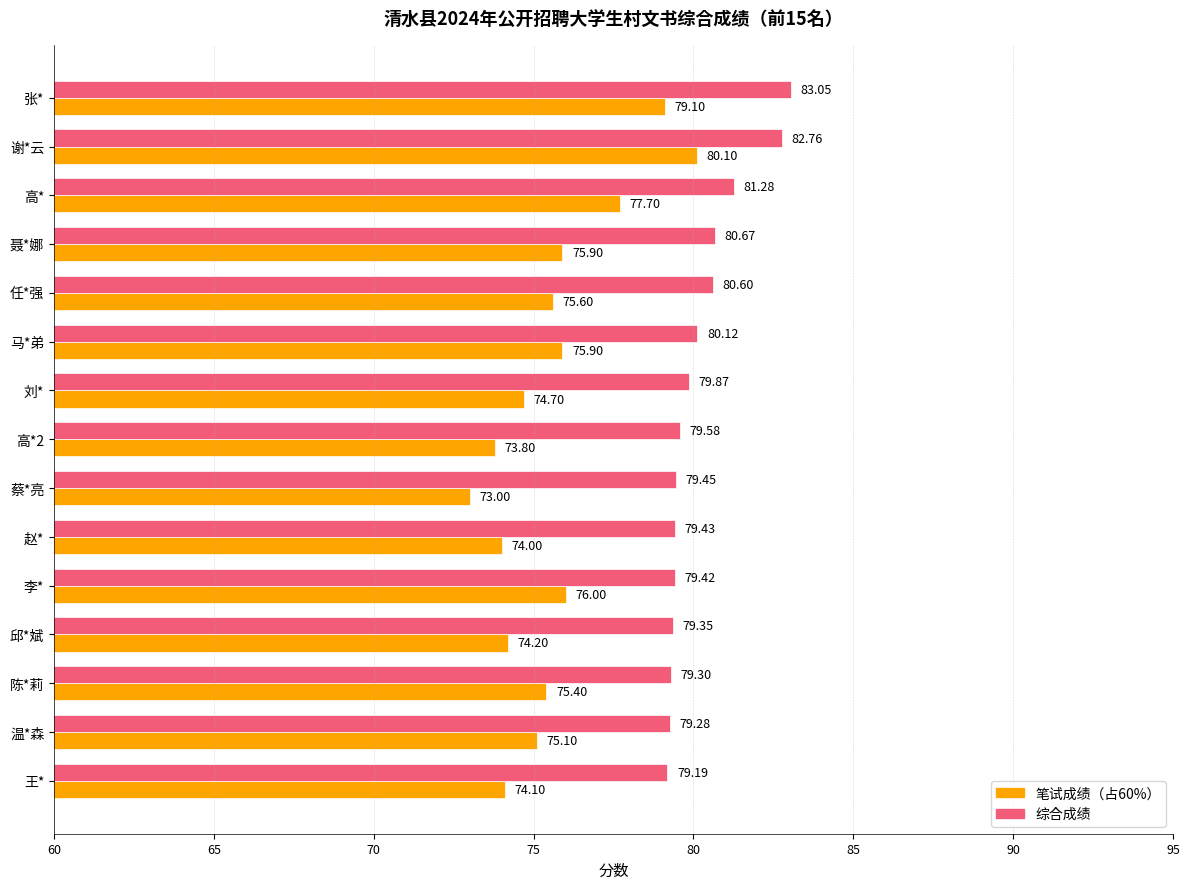

How many categories are shown in the chart?

15